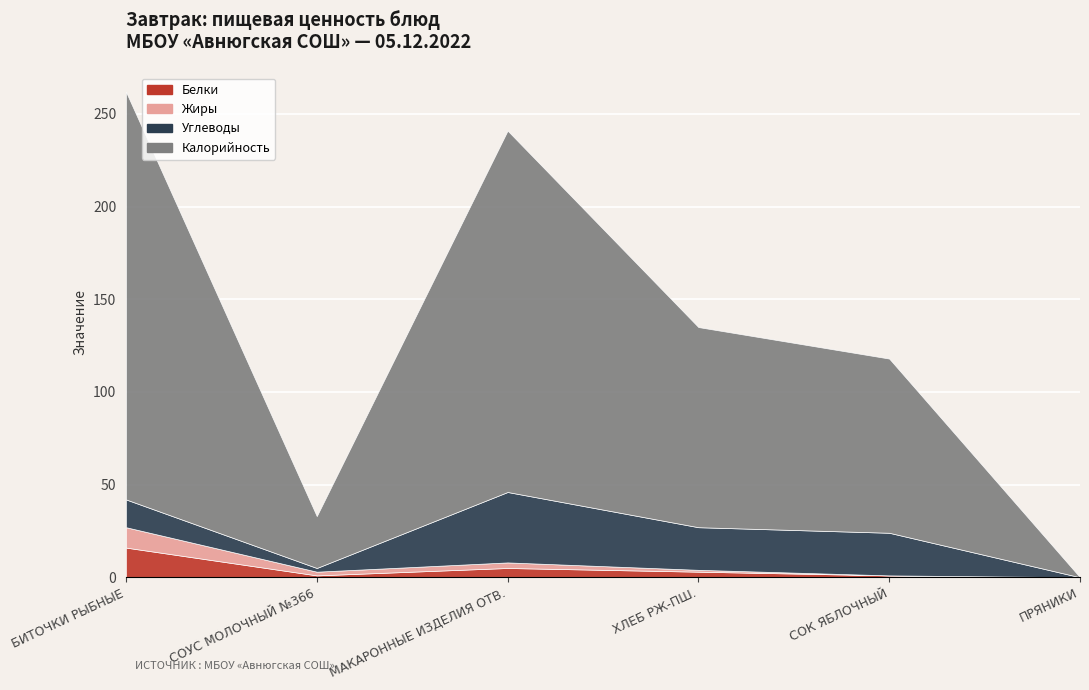

What is the label of the 3rd point from the left?

МАКАРОННЫЕ ИЗДЕЛИЯ ОТВ.